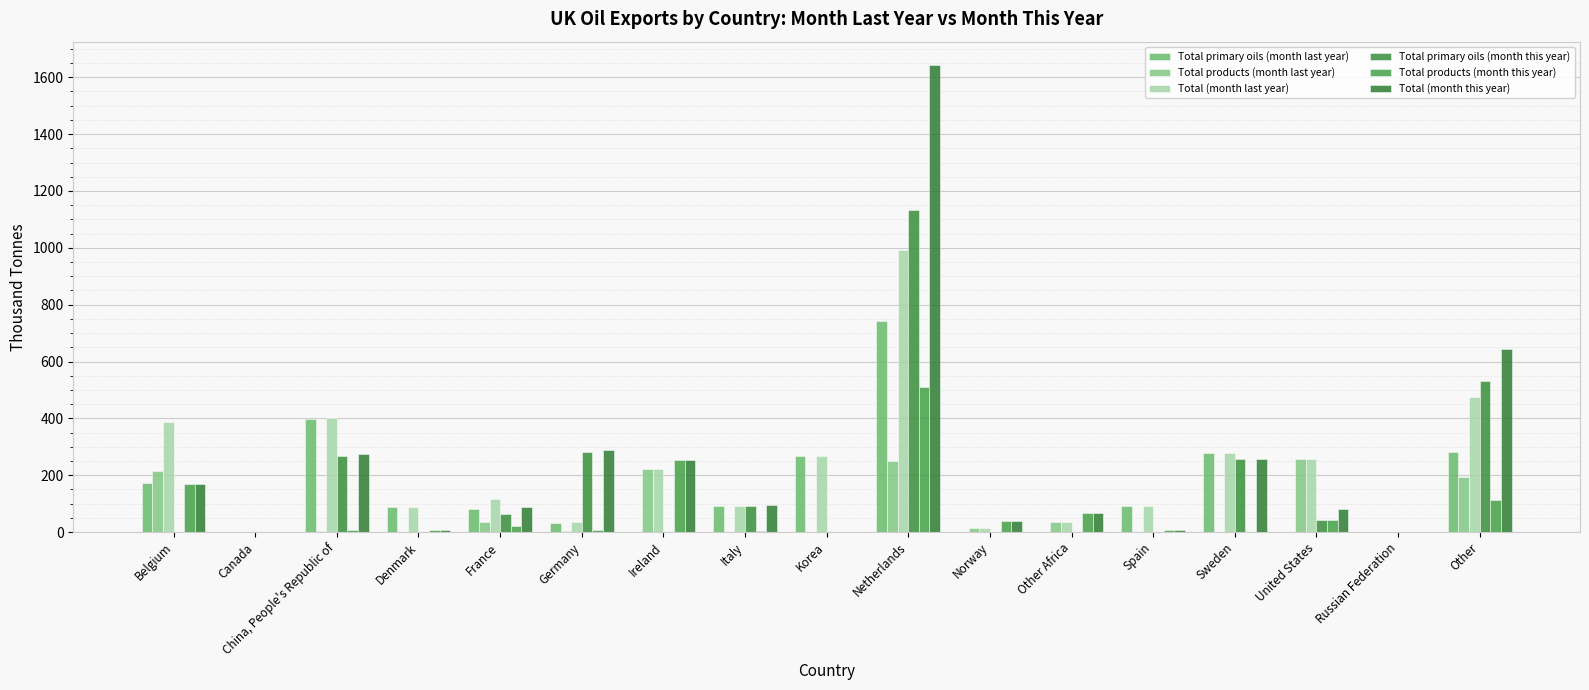

What are all the series names shown in the legend?

Total primary oils (month last year), Total products (month last year), Total (month last year), Total primary oils (month this year), Total products (month this year), Total (month this year)